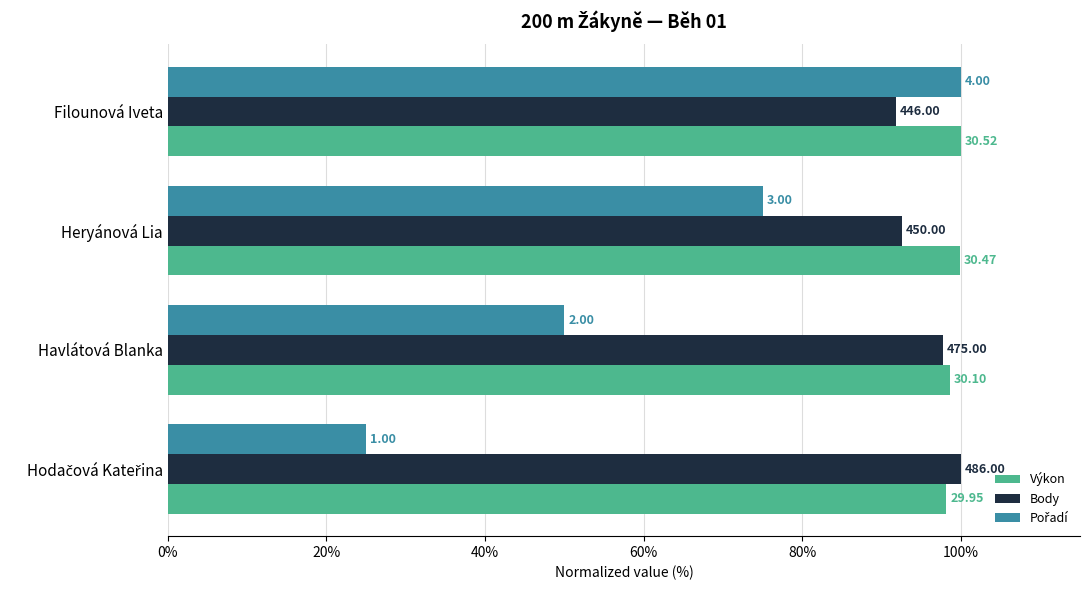

List the series in order of their peak value, lowest first.

Výkon, Body, Pořadí